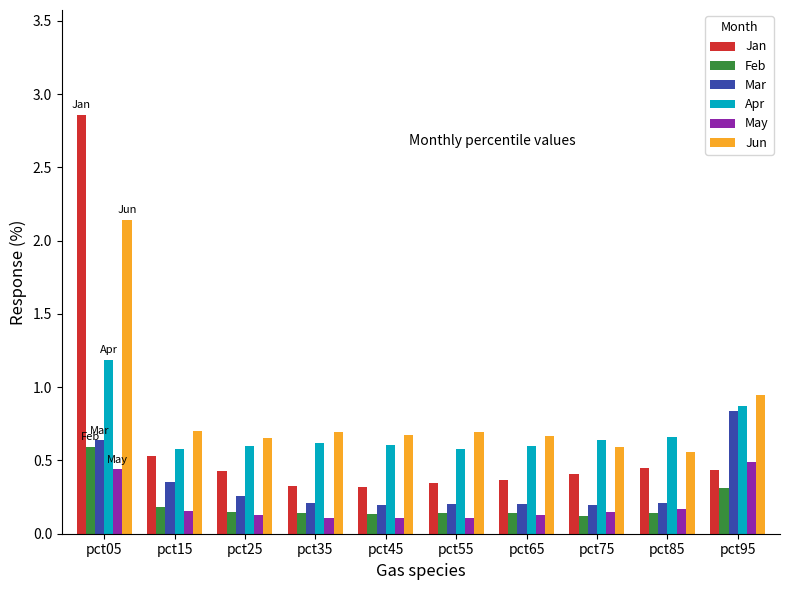

The Apr series shows 1.2 at pct05. True or false?

True